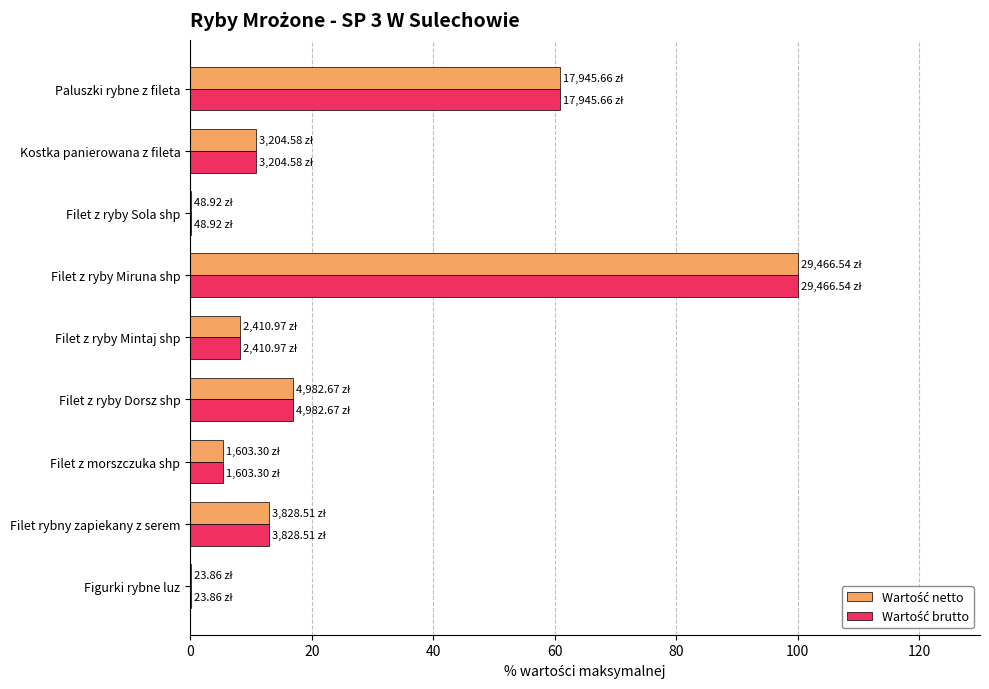

At which category is the sum across all series the highest?

Filet z ryby Miruna shp